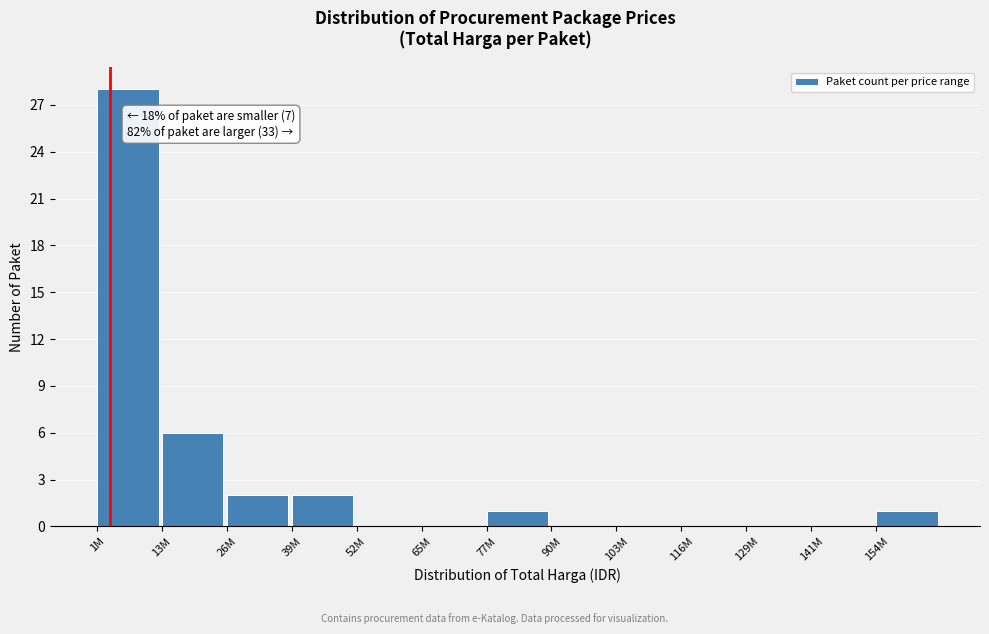

Reading left to right, list all the values displayed in this chart.

1M=28	13M=6	26M=2	39M=2	52M=0	65M=0	77M=1	90M=0	103M=0	116M=0	129M=0	141M=0	154M=1